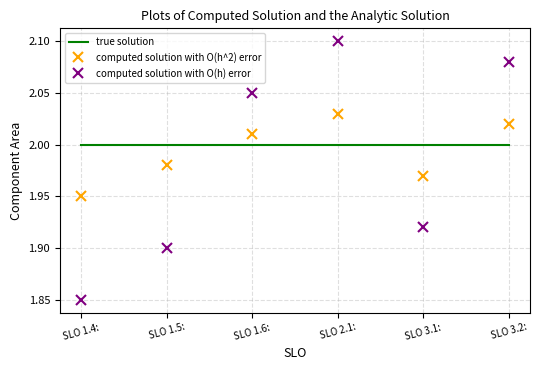

How many times do computed solution with O(h^2) error and true solution cross each other?

3